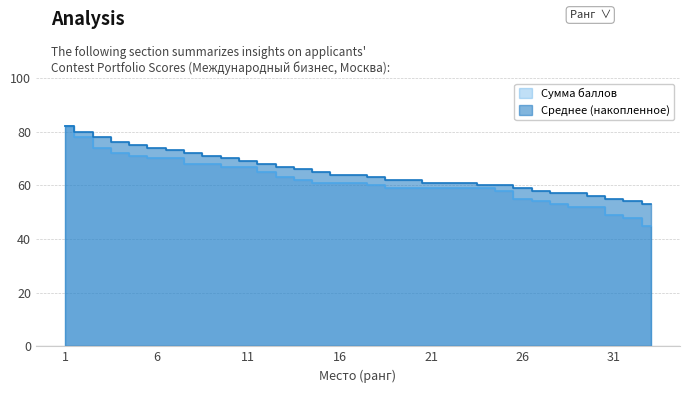

Count the number of data series in this chart.

2